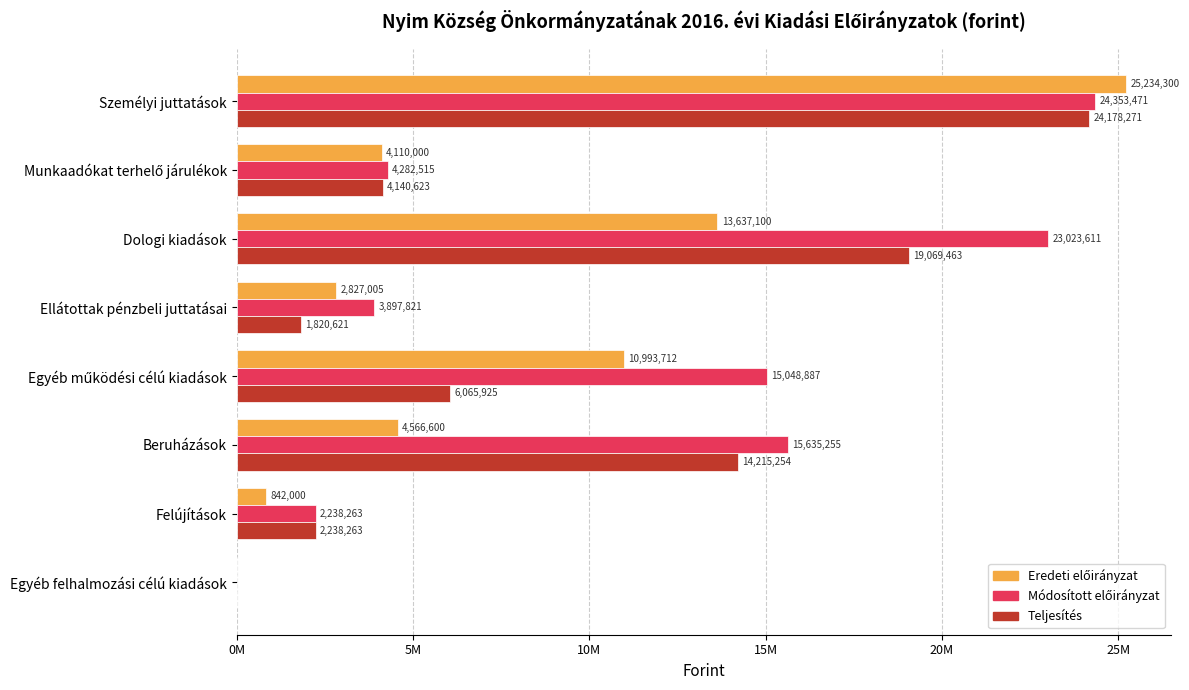

What is the difference between the maximum and minimum values in the Módosított előirányzat series?

24353471